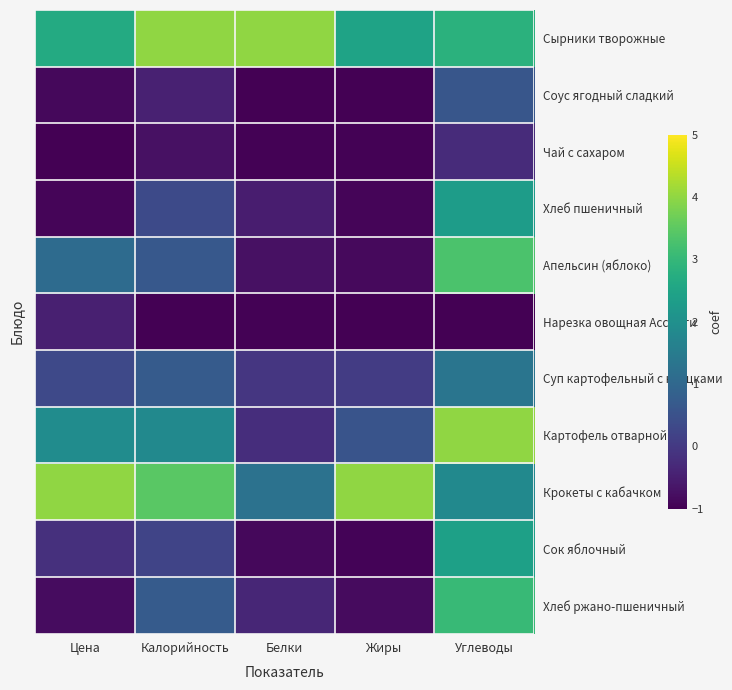

Which series has the largest total across all categories?

Сырники творожные